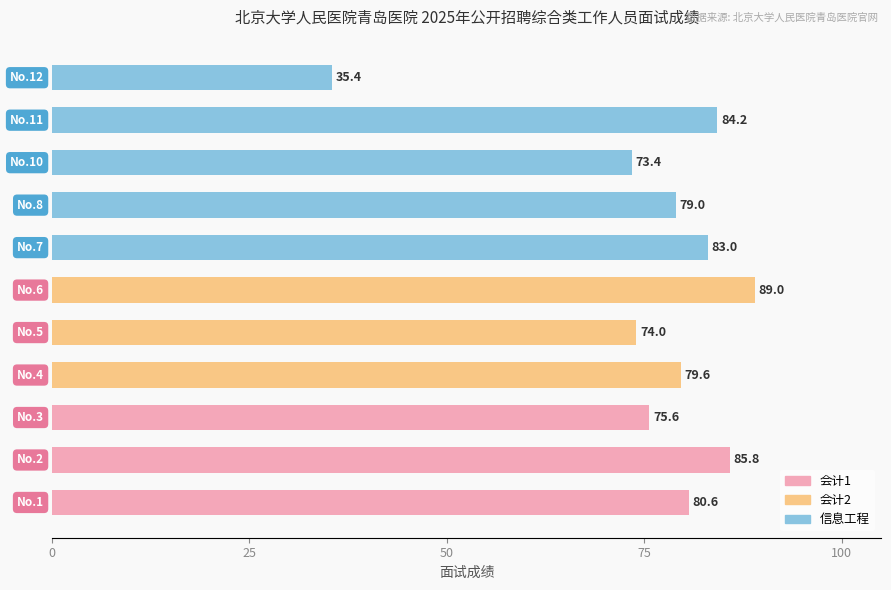

How many values are below 79?

4